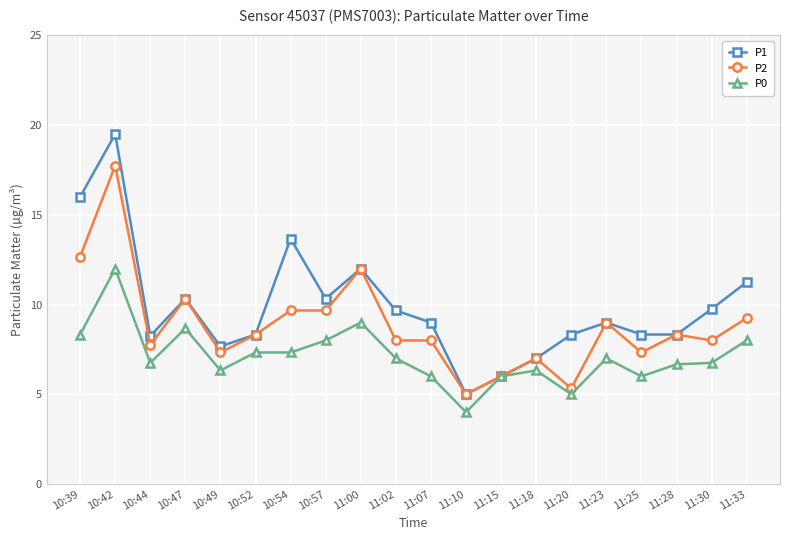

Which category has the lowest value in the P1 series?

11:10